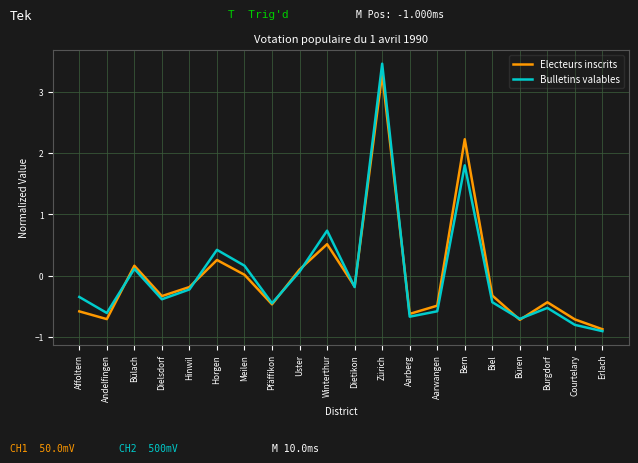

What position from the left is Affoltern?

1